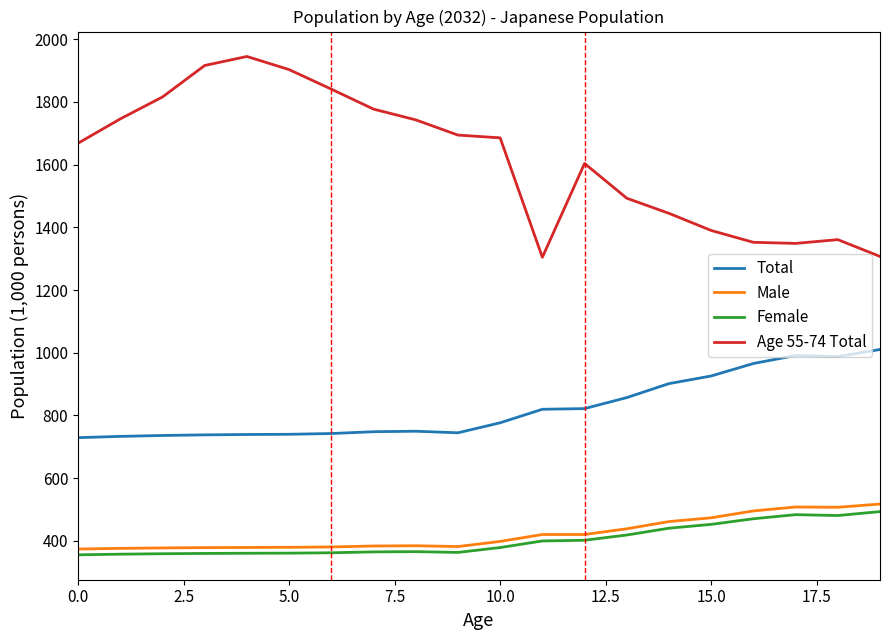

True or false: Total and Age 55-74 Total cross at least once.

False